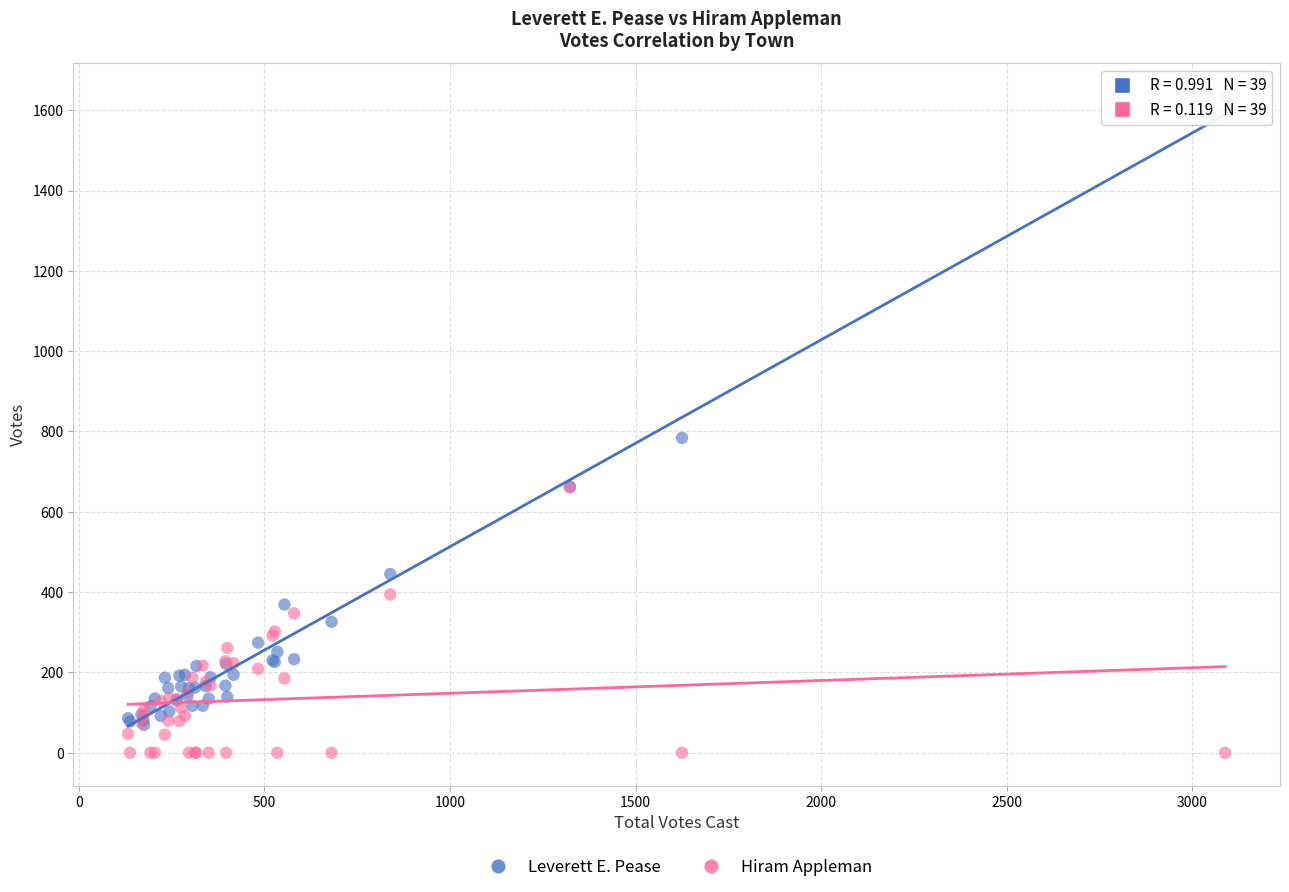

Which series reaches the maximum Y coordinate?

Leverett E. Pease